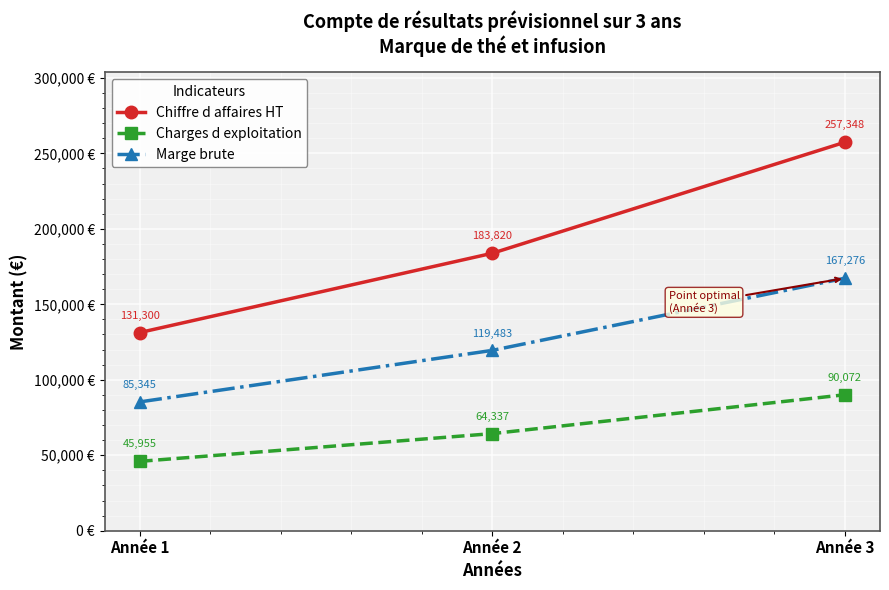

Which series has the largest range (max minus min)?

Chiffre d affaires HT